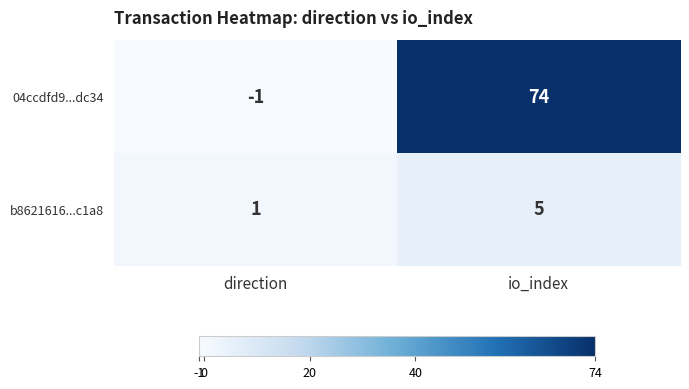

Is it true that 04ccdfd9...dc34 equals -1 at direction?

True